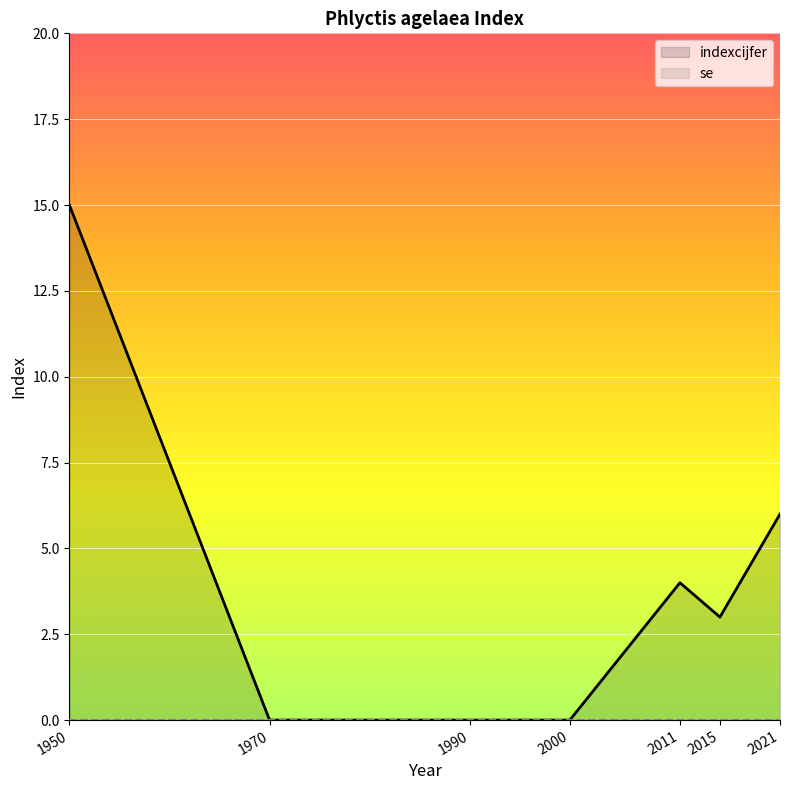

How many interior local peaks (higher than both neighbors) does the data have?

1